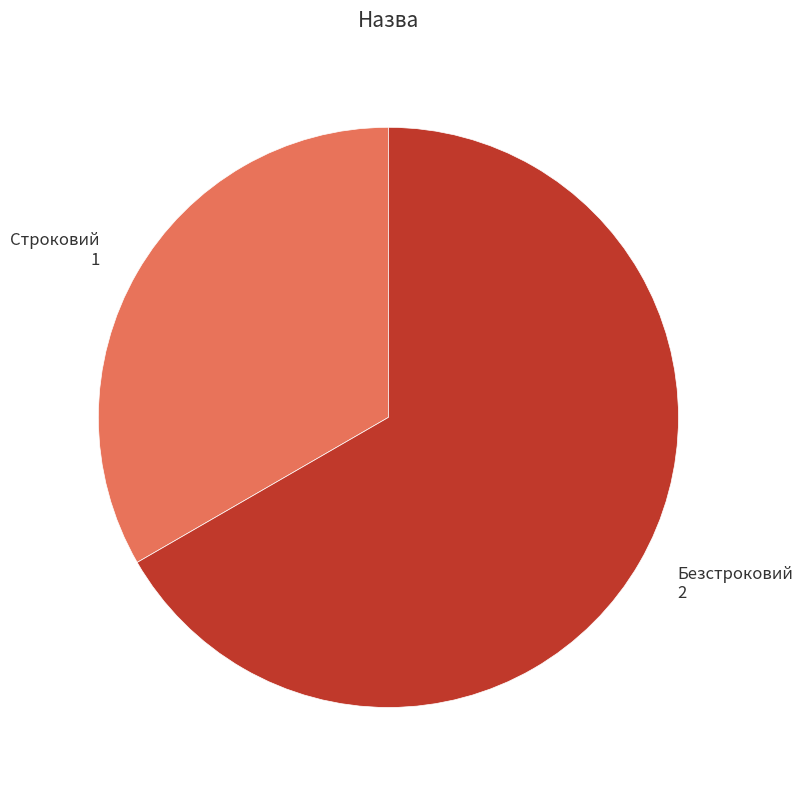

What is the smallest slice in the pie chart?

Строковий